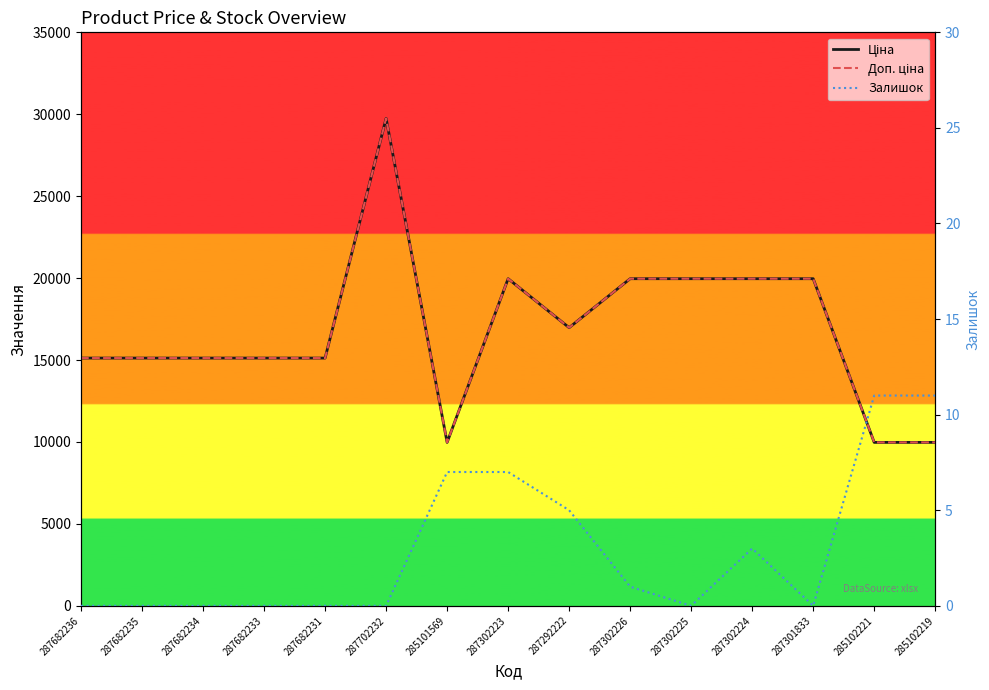

At which label is Залишок closest to 5?

287292222